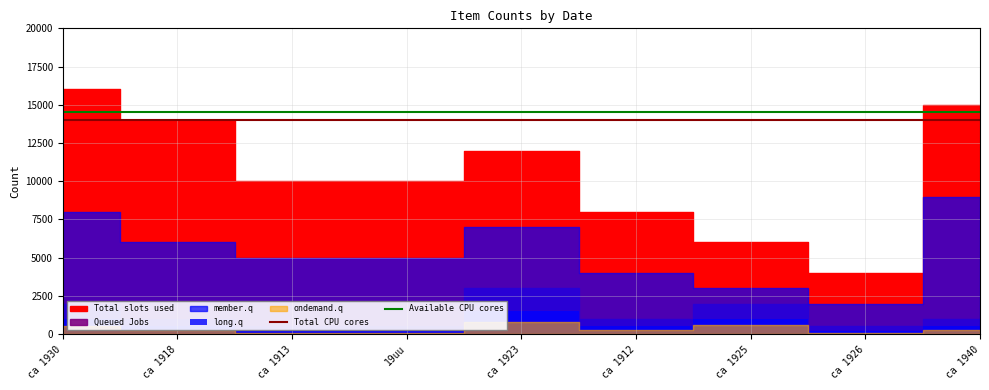

Which series has the largest total across all categories?

Available CPU cores